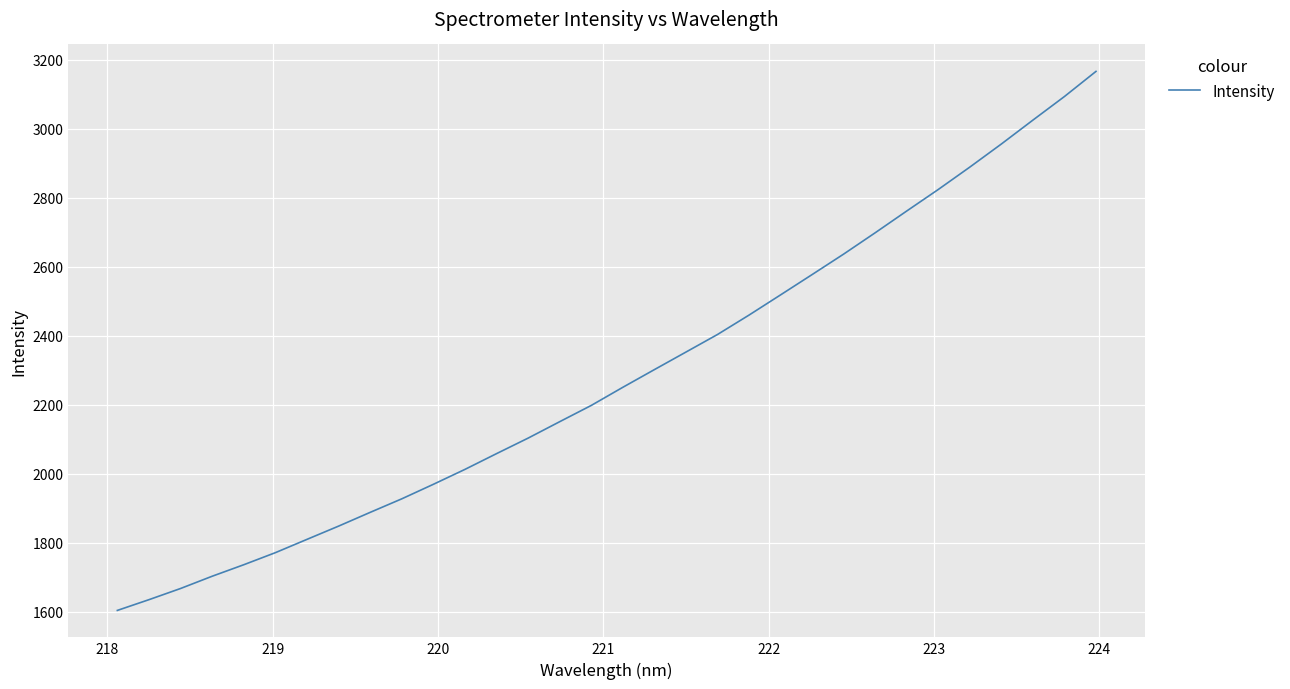

What is the sum of all values?

73008.8